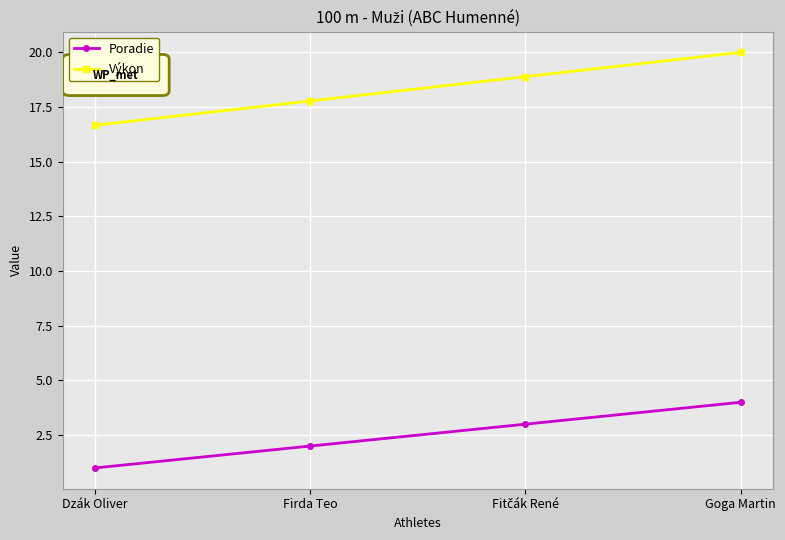

What position from the right is Goga Martin?

1